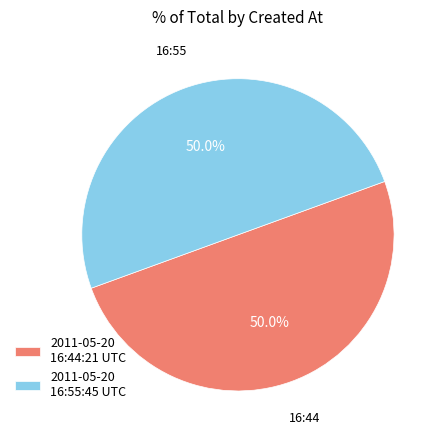

How many segments does this pie chart have?

2